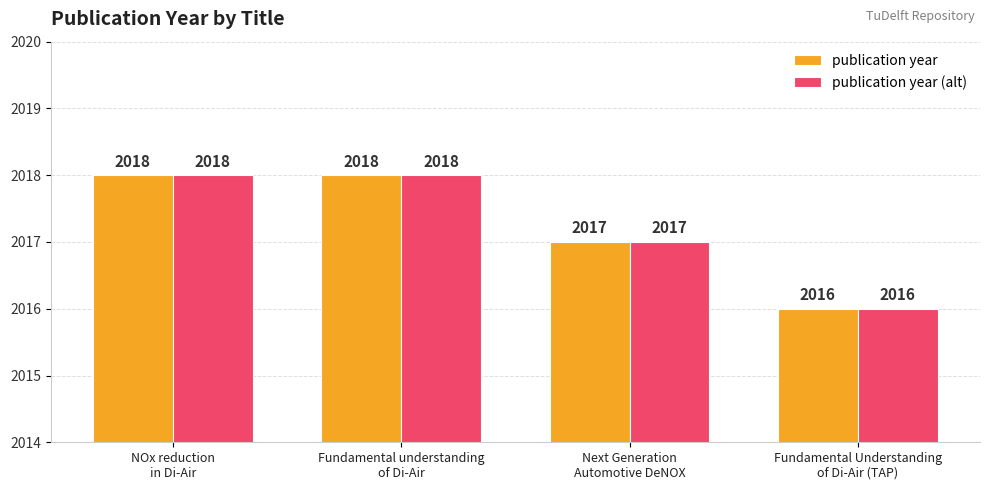

The publication year series shows 1150 at Next Generation
Automotive DeNOX. True or false?

False